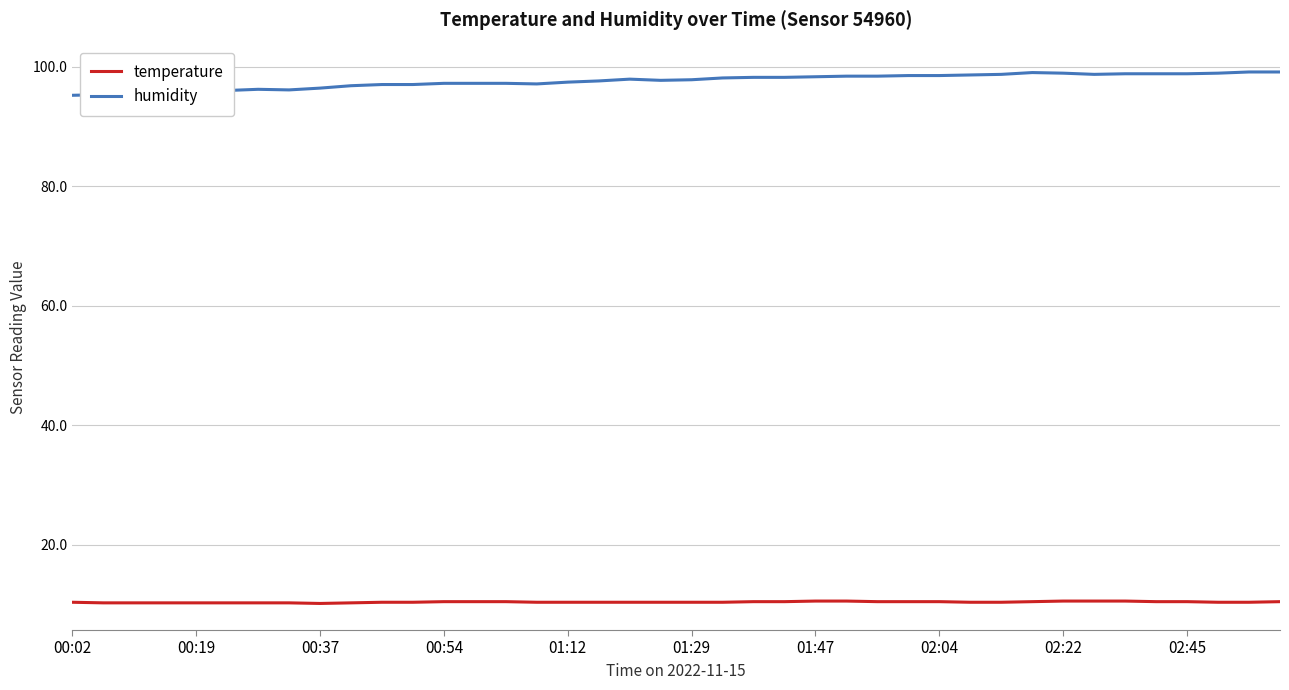

What is the greatest value displayed?

99.1